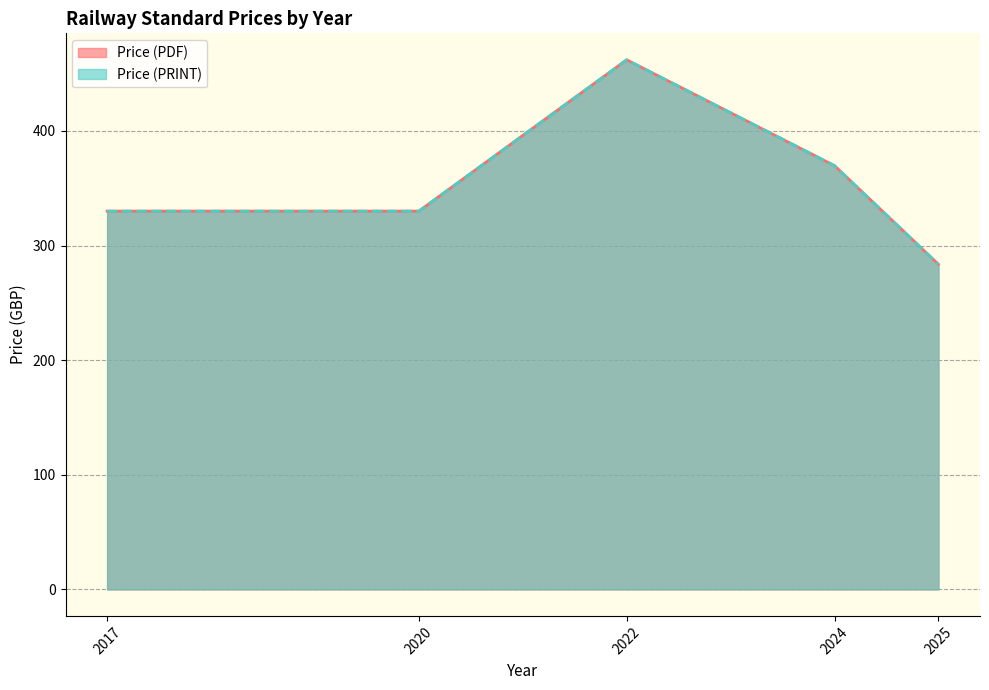

What is the approximate value of Price (PRINT) at 2022, to the nearest 50?

450